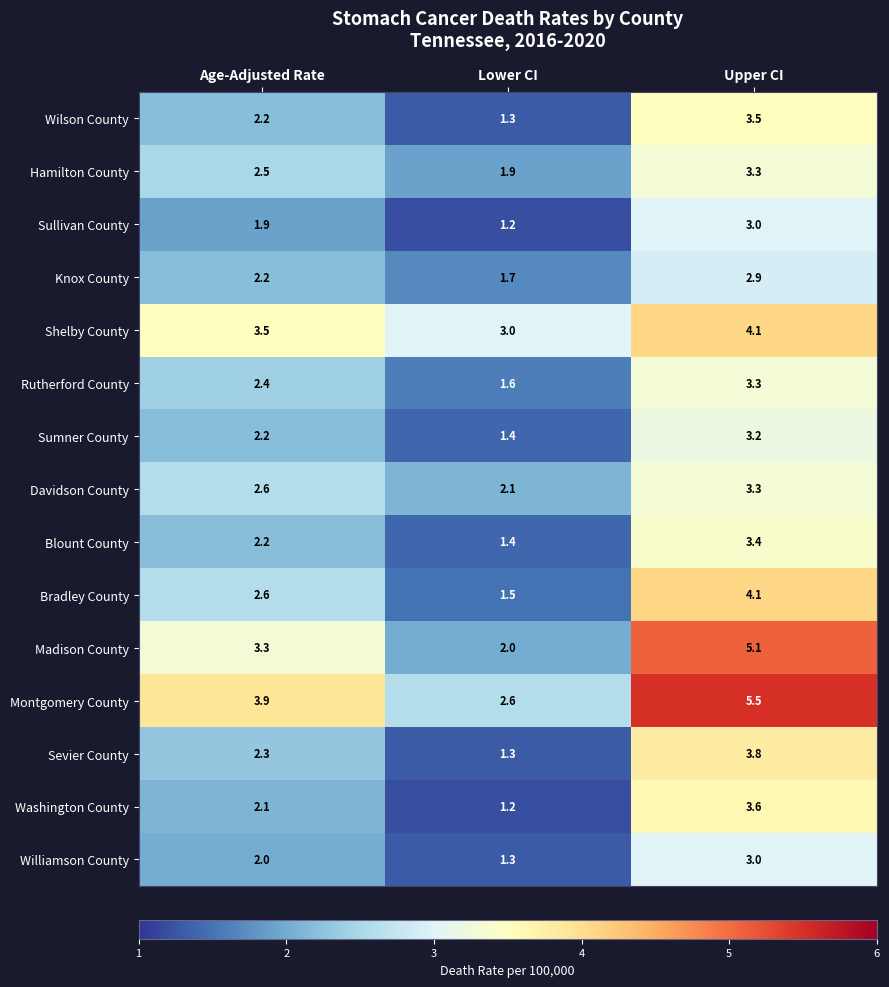

At which category is the sum across all series the highest?

Upper CI